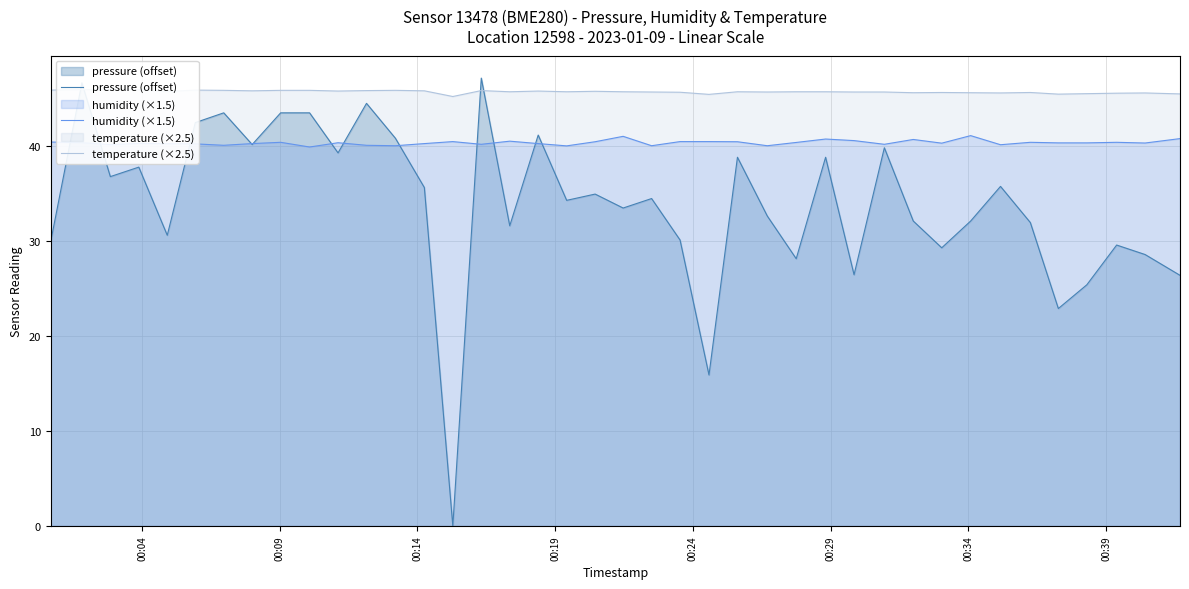

What is the highest value of the pressure (offset) series?

47.2